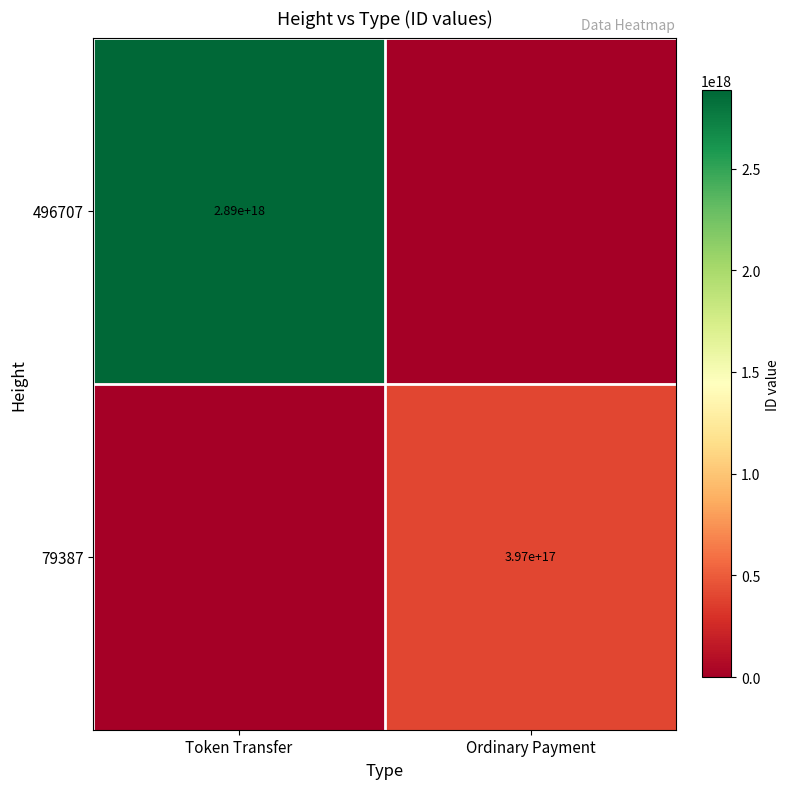

Is the value of 496707 at Token Transfer greater than the value of 79387 at Ordinary Payment?

Yes